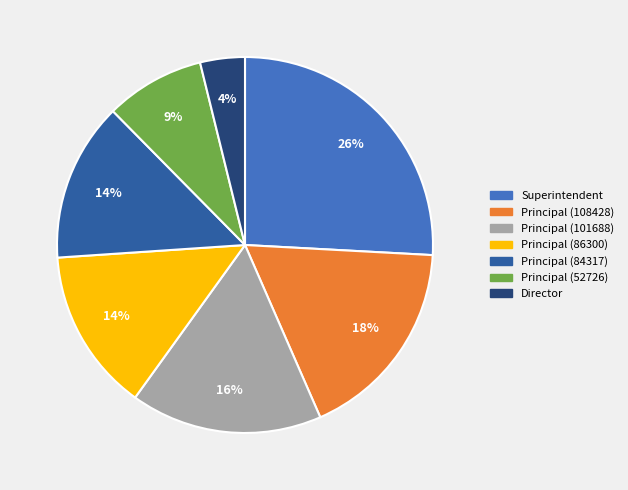

Combined, do Principal (52726) and Principal (108428) account for over 50%?

No